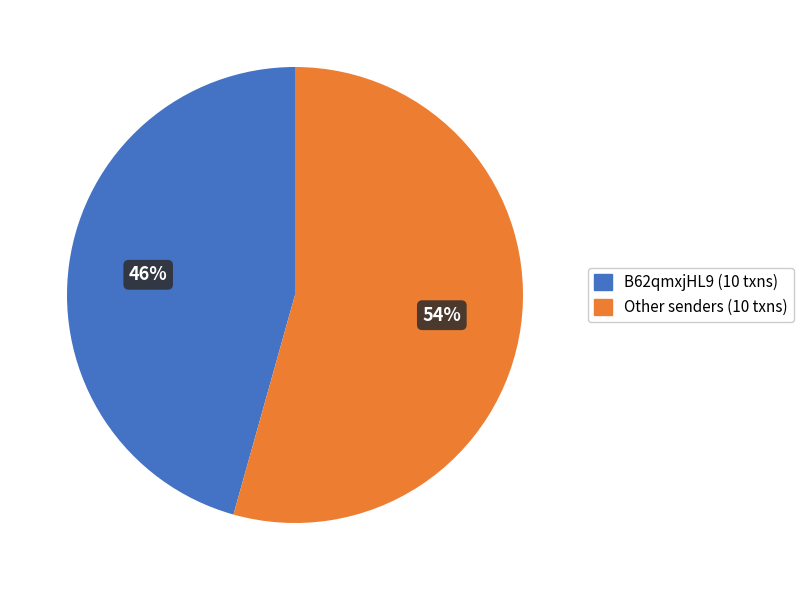

Is there a majority slice in this chart?

Yes